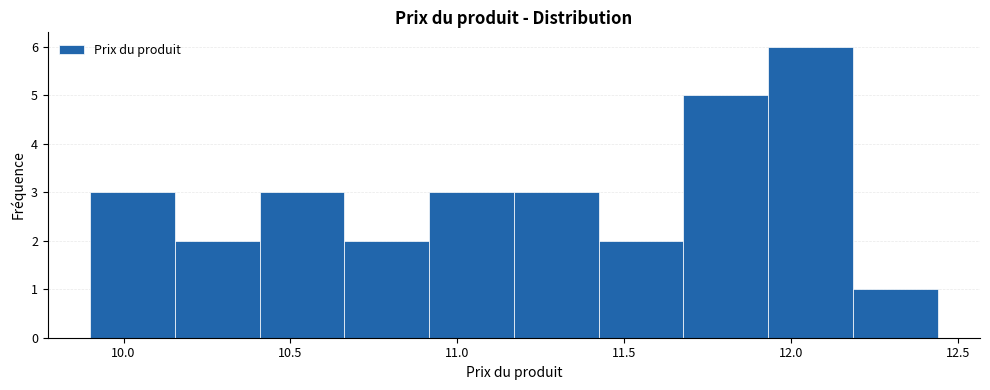

Reading left to right, transcribe this chart: for each bar, give the range it covers on the x-axis and its height. Neither the bar edges nor the heights are printed on the chart, so give them approximately, as read against the axes.

9.90 to 10.15: 3
10.15 to 10.40: 2
10.40 to 10.65: 3
10.65 to 10.90: 2
10.90 to 11.15: 3
11.15 to 11.40: 3
11.40 to 11.70: 2
11.70 to 11.95: 5
11.95 to 12.20: 6
12.20 to 12.45: 1